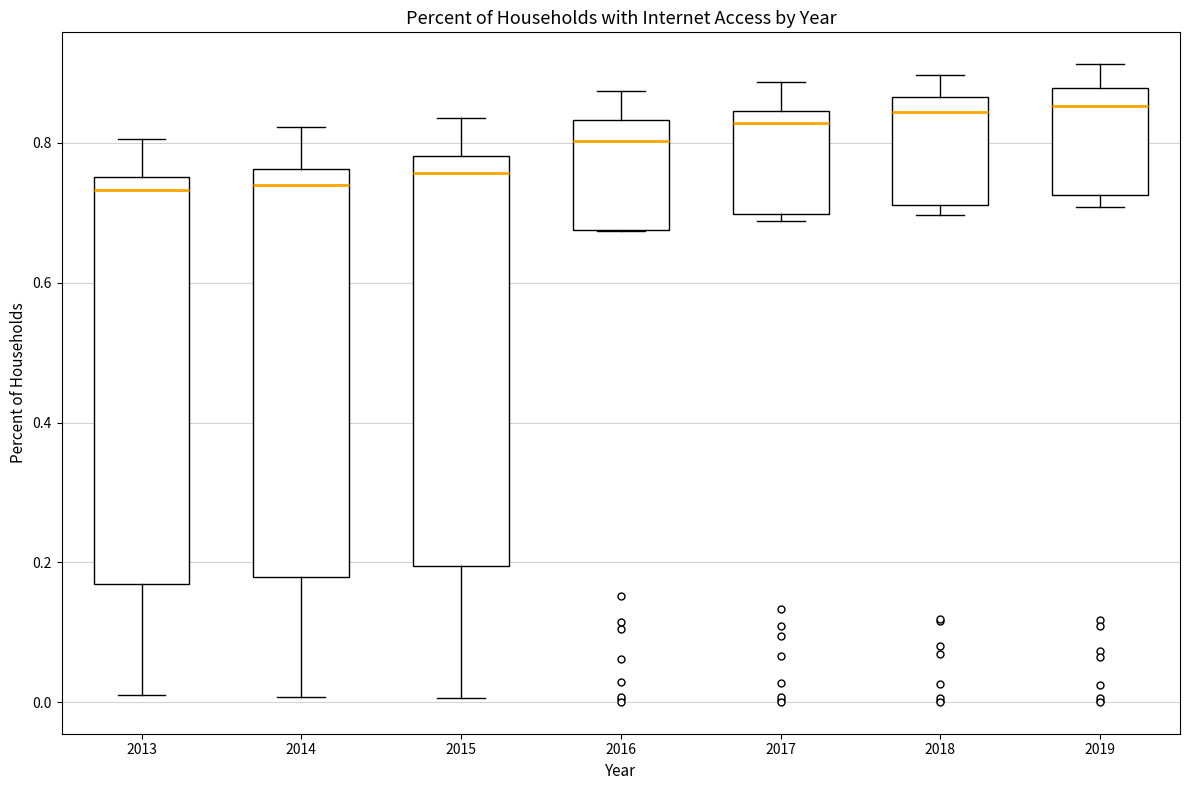

Reading left to right, transcribe this box plot: for each box, give where its median line is, the range the box spans, and where its two whiskers end, as read against the y-axis. The values are not printed on the chart, so give them approximately, as read against the axis.

2013: median 0.74, box 0.16 to 0.76, whiskers 0.02 to 0.80
2014: median 0.74, box 0.18 to 0.76, whiskers 0.00 to 0.82
2015: median 0.76, box 0.20 to 0.78, whiskers 0.00 to 0.84
2016: median 0.80, box 0.68 to 0.84, whiskers 0.68 to 0.88
2017: median 0.82, box 0.70 to 0.84, whiskers 0.68 to 0.88
2018: median 0.84, box 0.72 to 0.86, whiskers 0.70 to 0.90
2019: median 0.86, box 0.72 to 0.88, whiskers 0.70 to 0.92